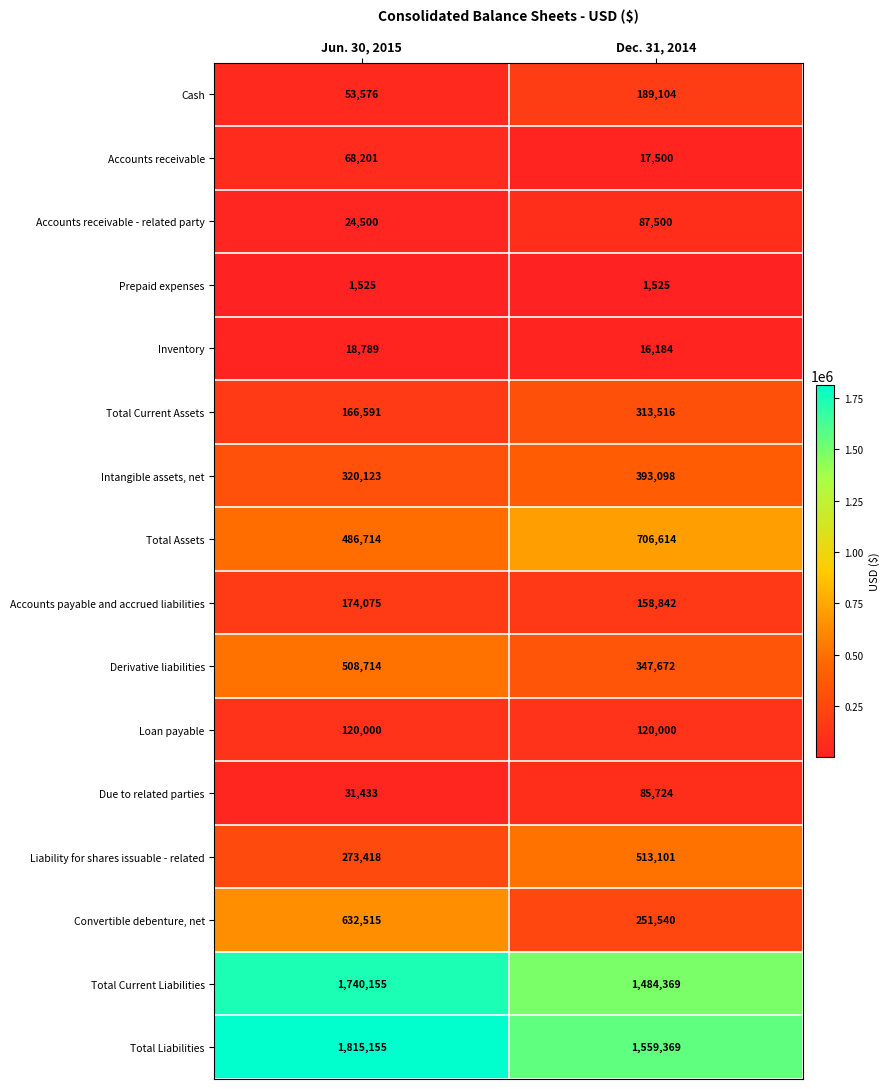

The value of Accounts payable and accrued liabilities at Dec. 31, 2014 is 158842. True or false?

True